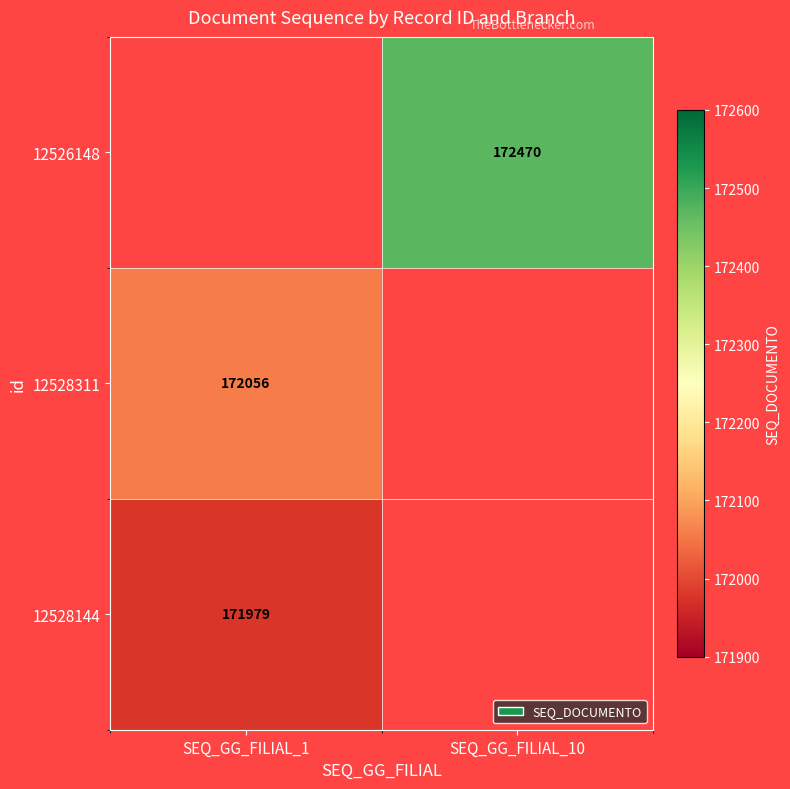

Is it true that 12528144 equals 83802 at SEQ_GG_FILIAL_1?

False